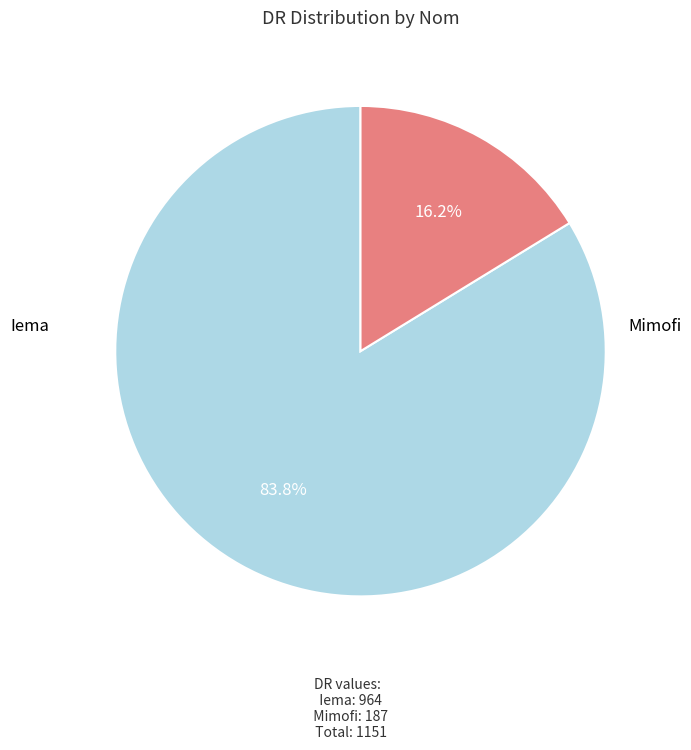

Does Mimofi account for over 50% of the chart?

No